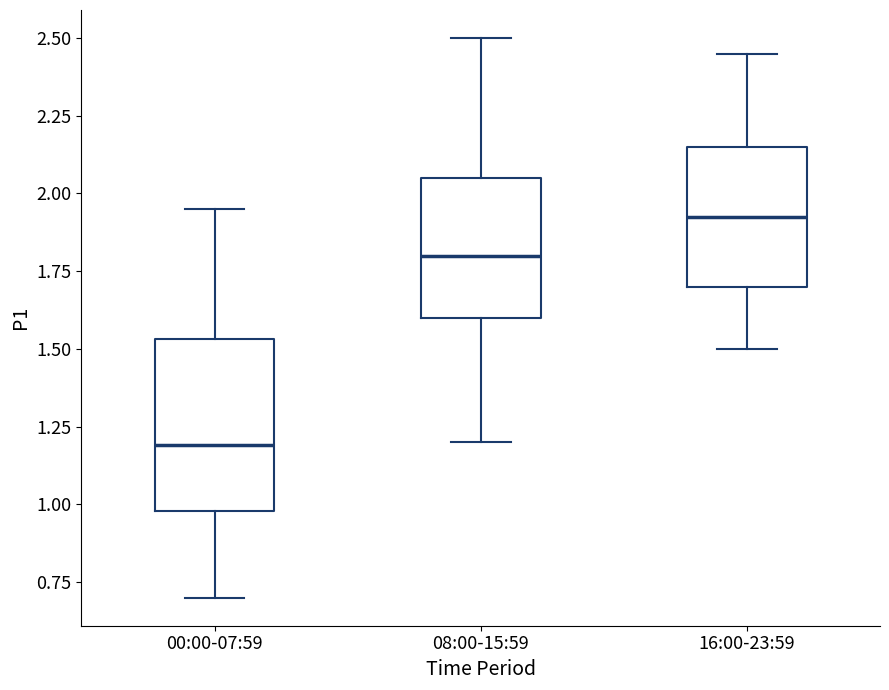

Reading left to right, read every box against the y-axis: the position of its median line, the range the box covers, and the ends of its whiskers. The values are not printed on the chart, so give them approximately, as read against the axis.

00:00-07:59: median 1.20, box 1.00 to 1.55, whiskers 0.70 to 1.95
08:00-15:59: median 1.80, box 1.60 to 2.05, whiskers 1.20 to 2.50
16:00-23:59: median 1.95, box 1.70 to 2.15, whiskers 1.50 to 2.45